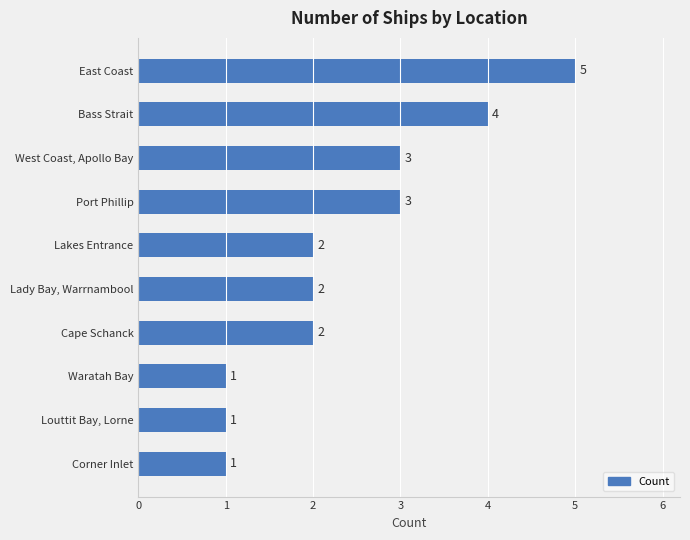

True or false: the data shows 2 at Corner Inlet.

False